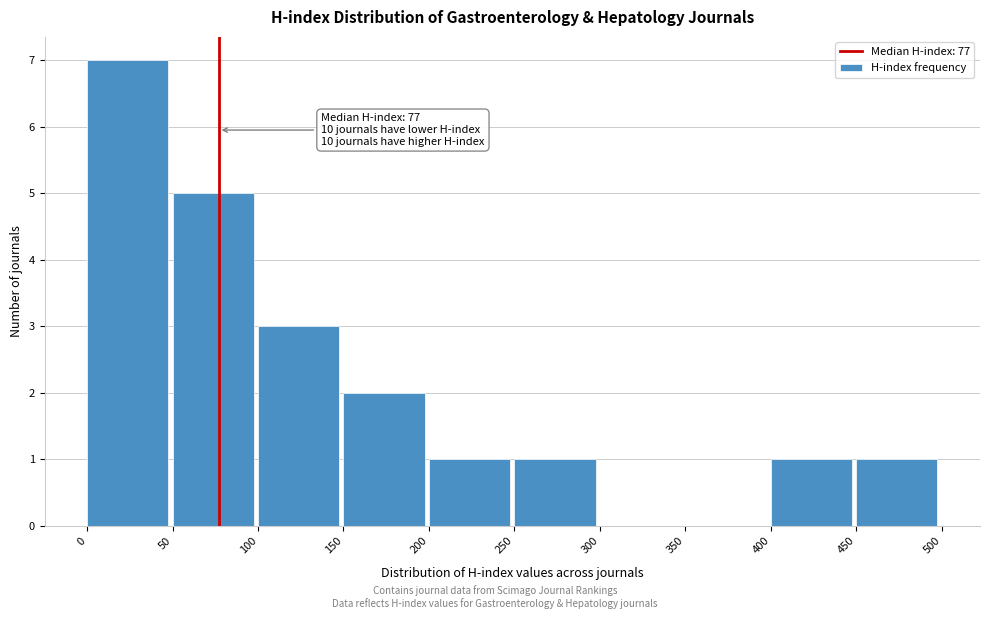

Over which range of the x-axis is the bar tallest?

0 to 50